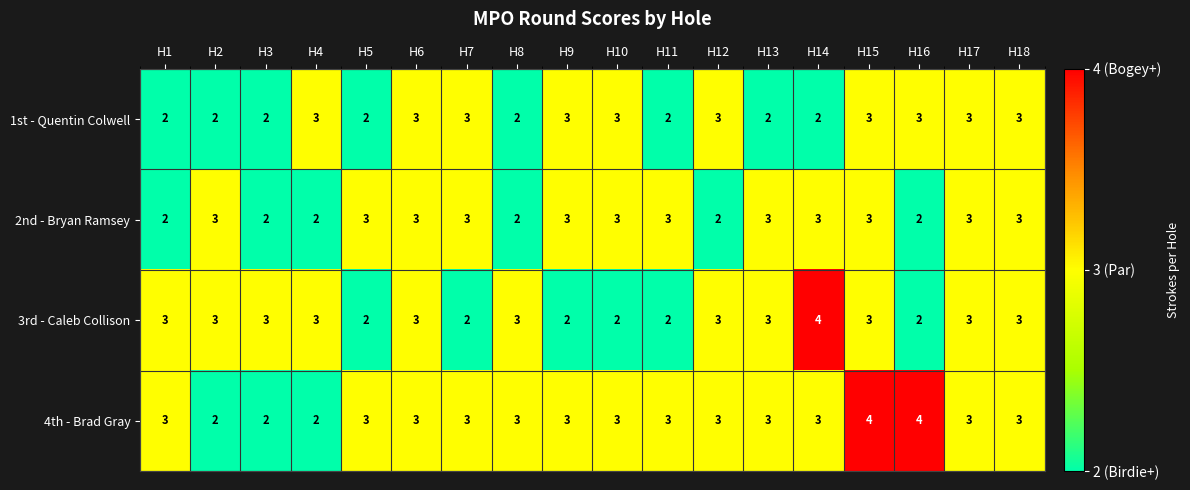

What value does the 1st - Quentin Colwell series have at H6?

3